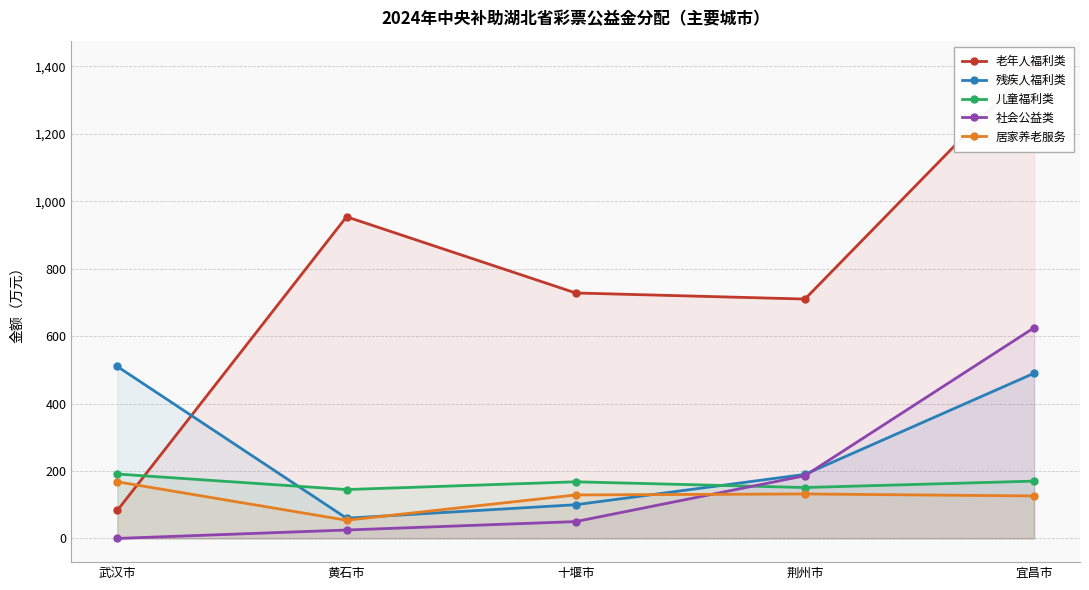

How many lines are shown in the chart?

5